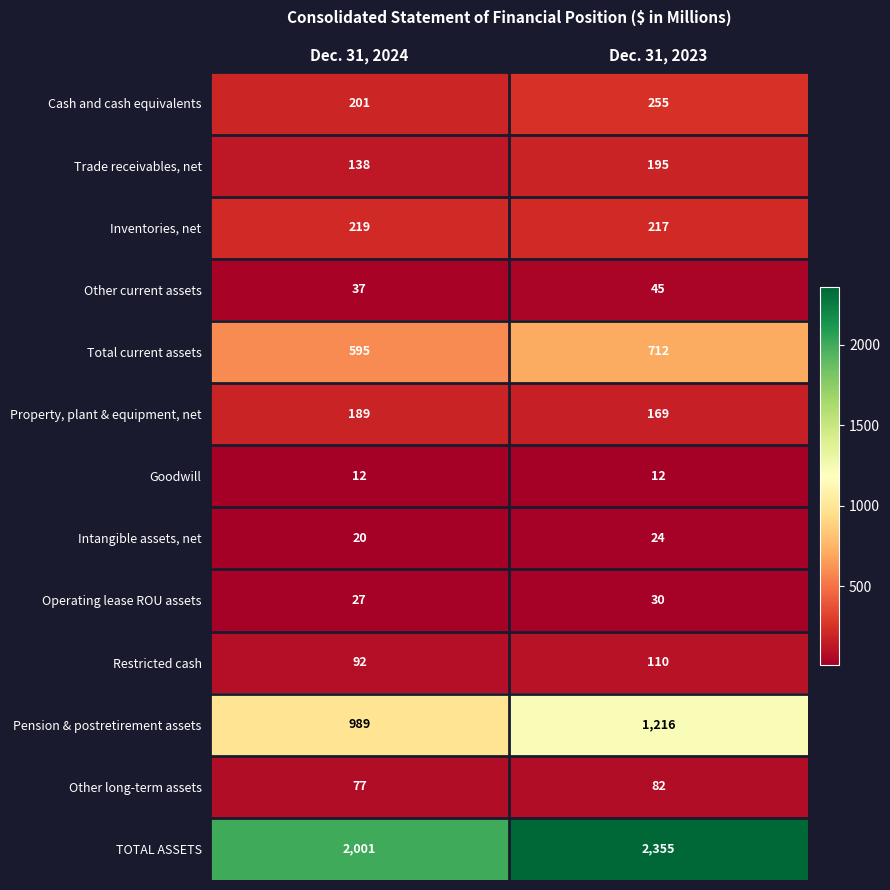

Count the number of categories in the chart.

2